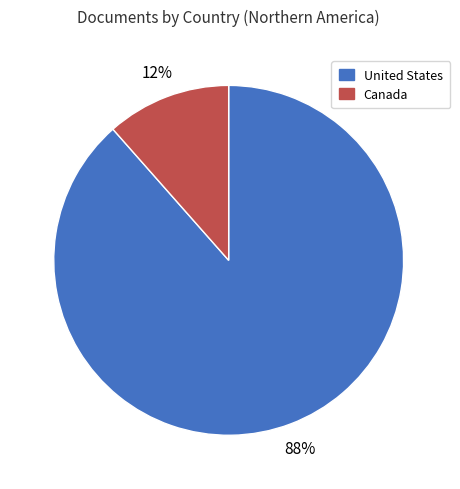

To the nearest percent, what portion does Canada represent?

12%